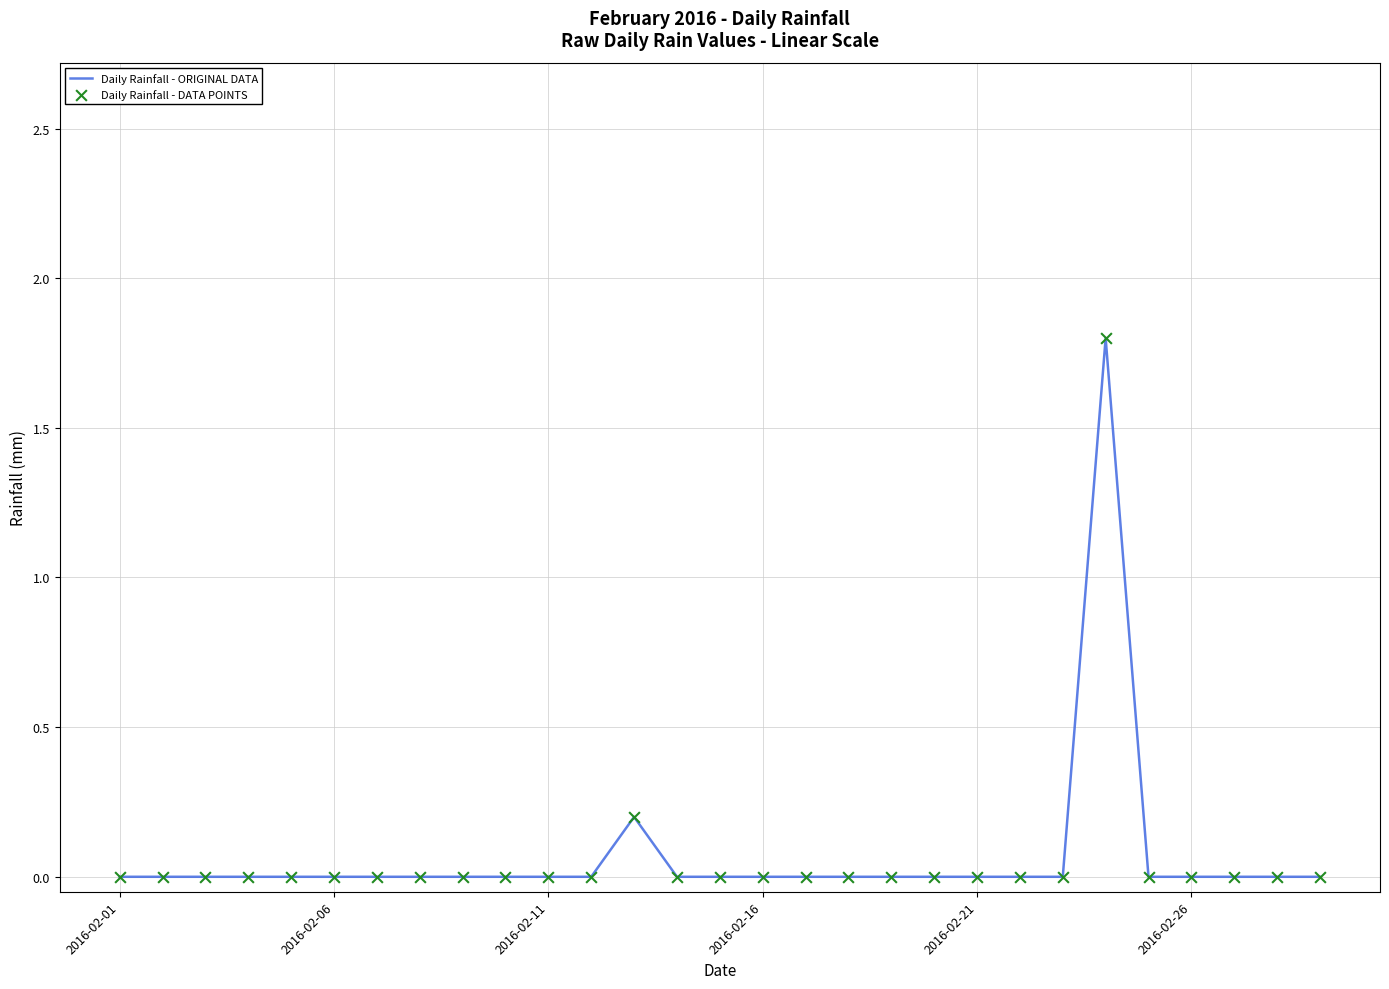

What is the maximum value shown in the chart?

1.8